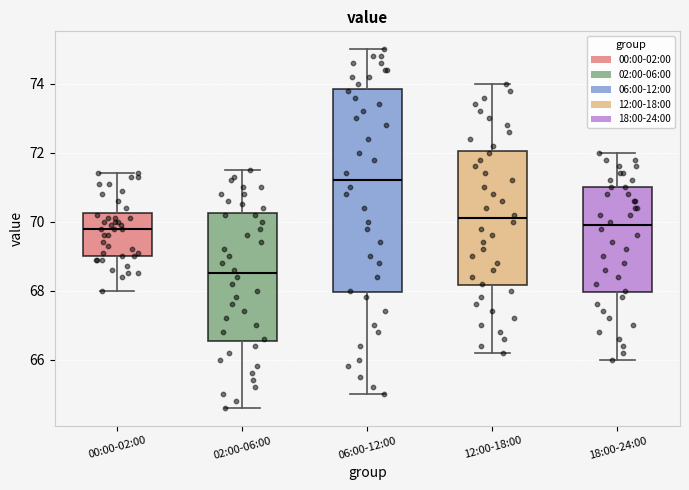

Which box's median line is the lowest?

02:00-06:00